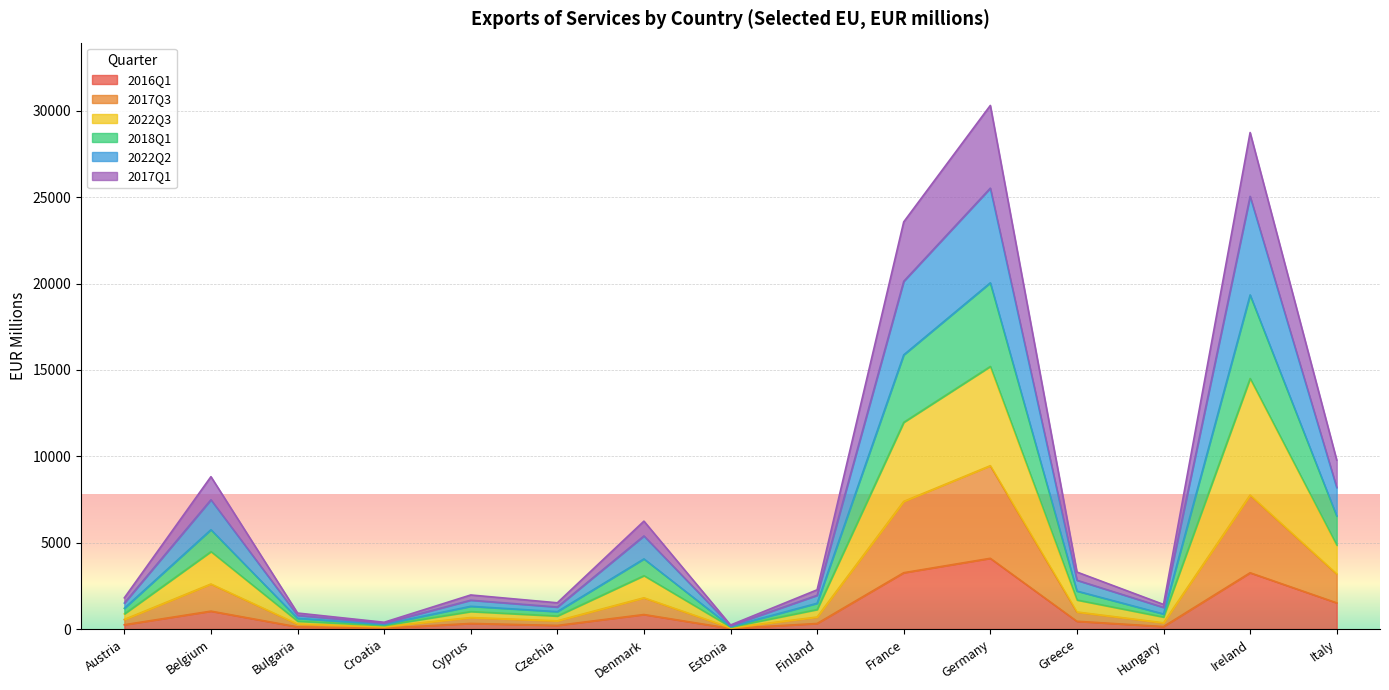

What is the difference between the highest and lowest values at Ireland?

25490